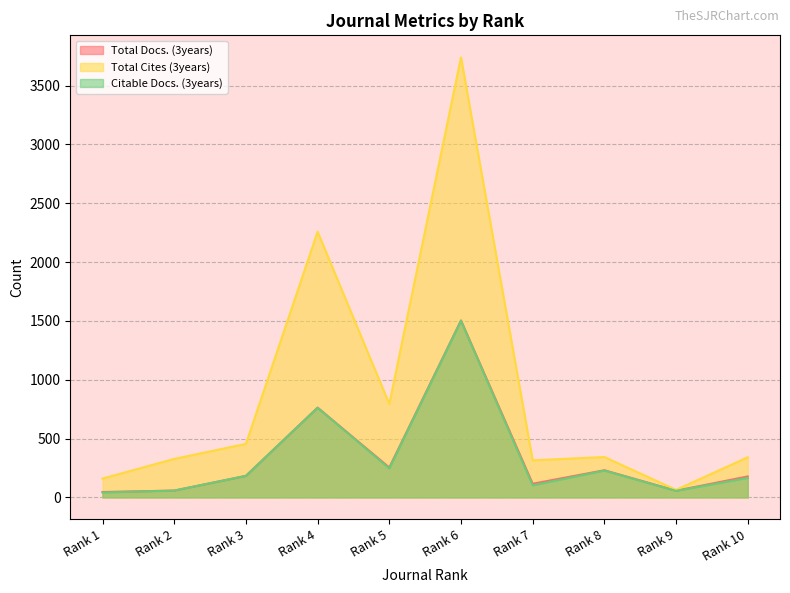

Rank the series at Rank 4 from highest to lowest value.

Total Cites (3years), Total Docs. (3years), Citable Docs. (3years)